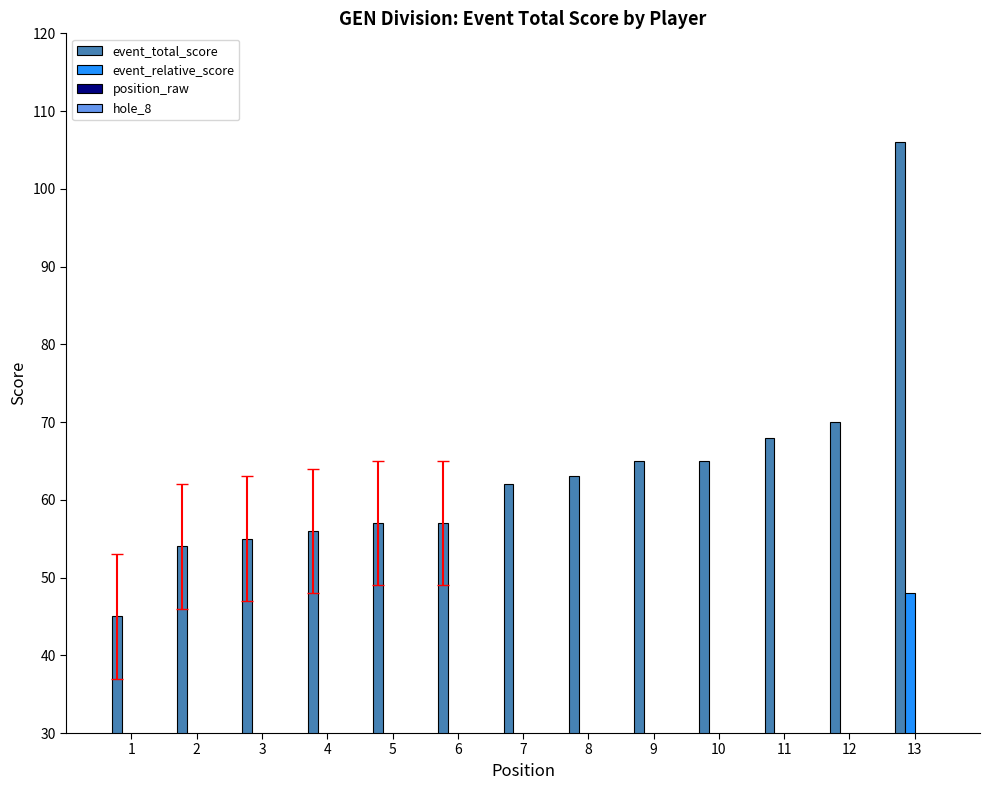

Which series has the largest total across all categories?

event_total_score